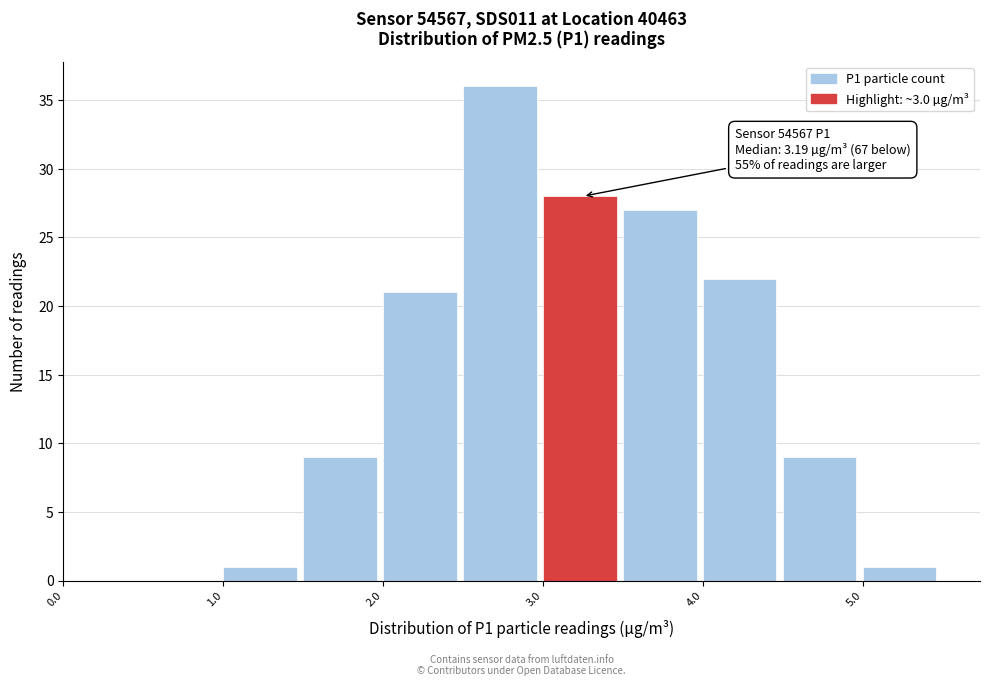

Over which range of the x-axis is the bar tallest?

2.5 to 3.0